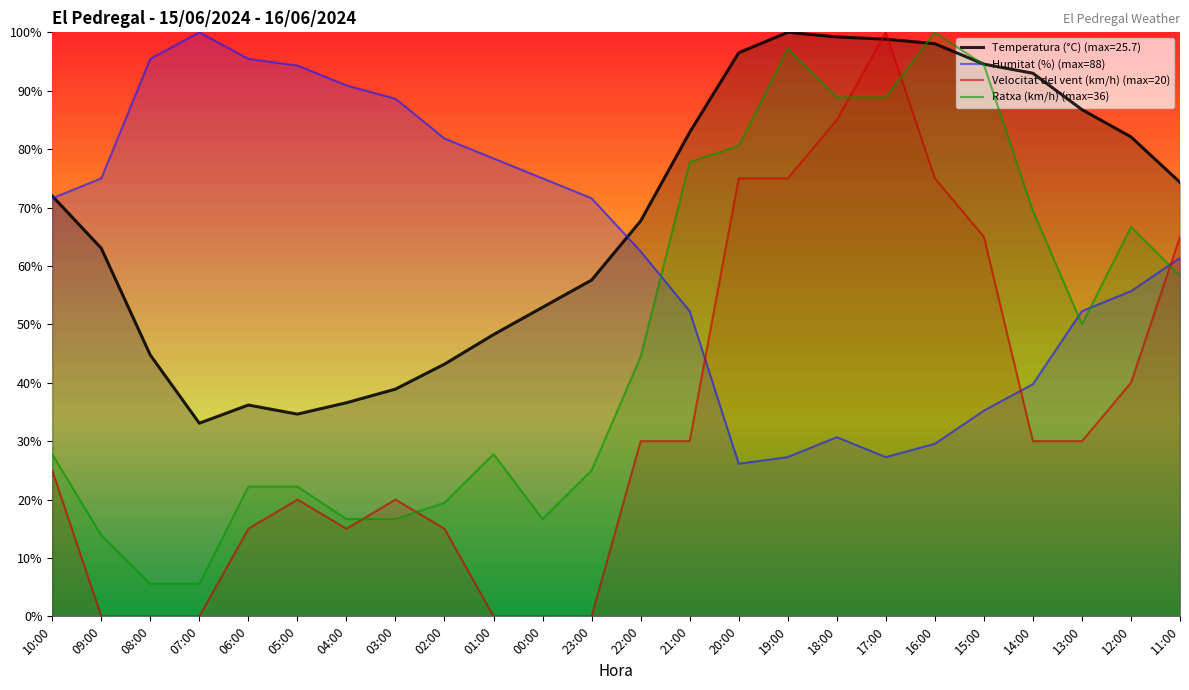

How many values in the Ratxa (km/h) series exceed 44?

12